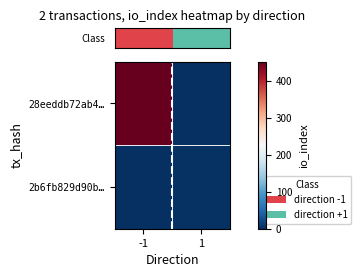

What is the total value across all series at -1?

452